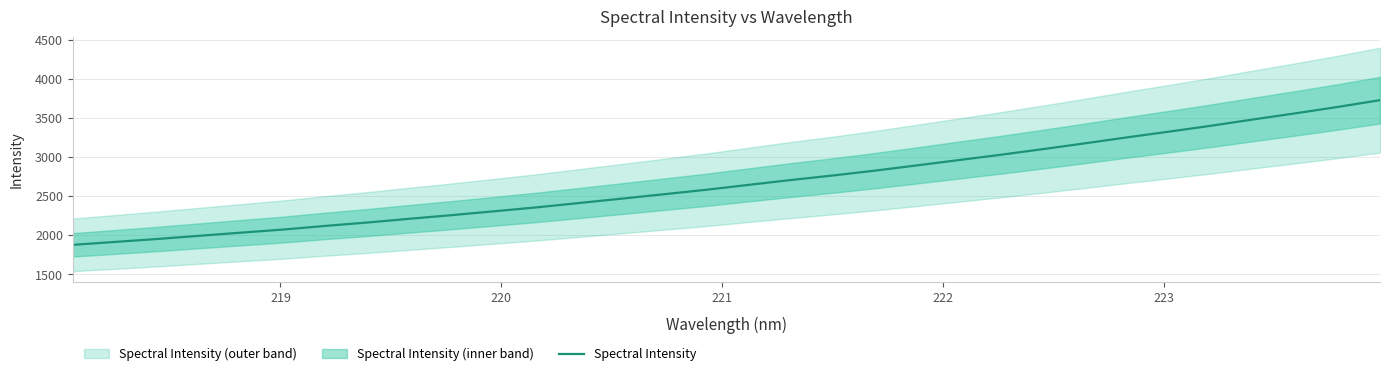

True or false: there are more than 1 points higher than both neighbors.

False